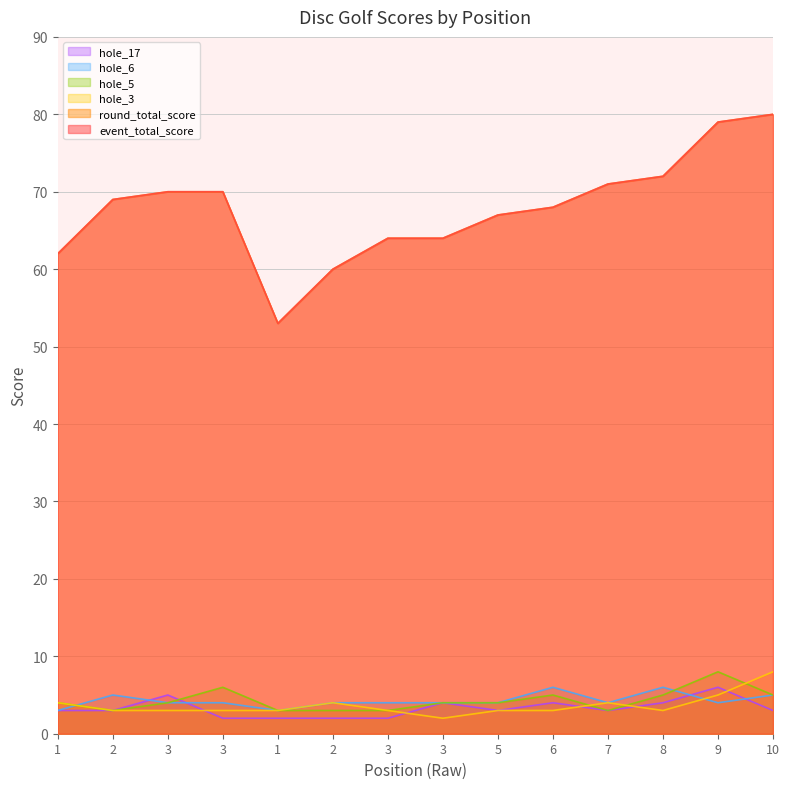

What is the greatest value displayed?

80